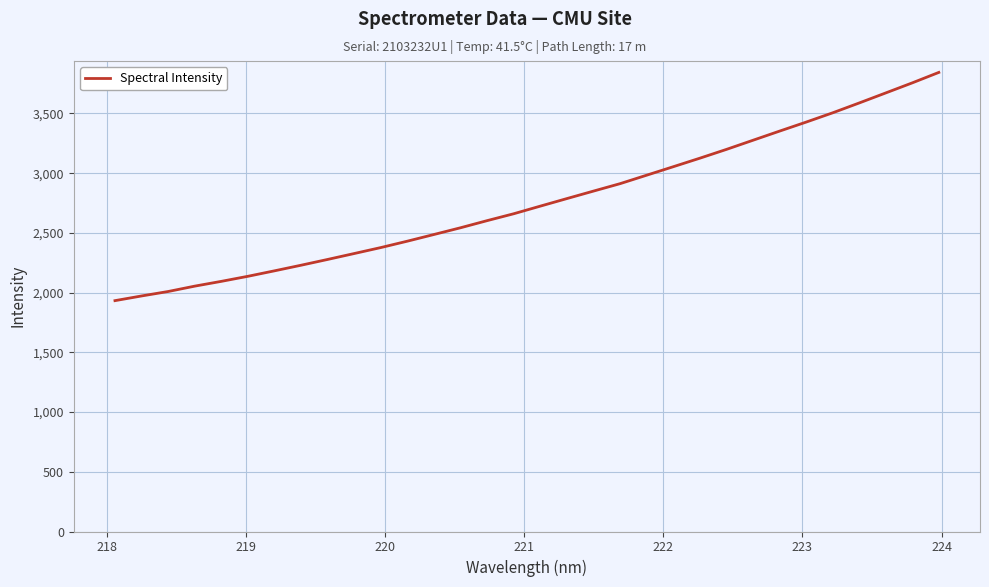

What is the maximum value shown in the chart?

3843.9